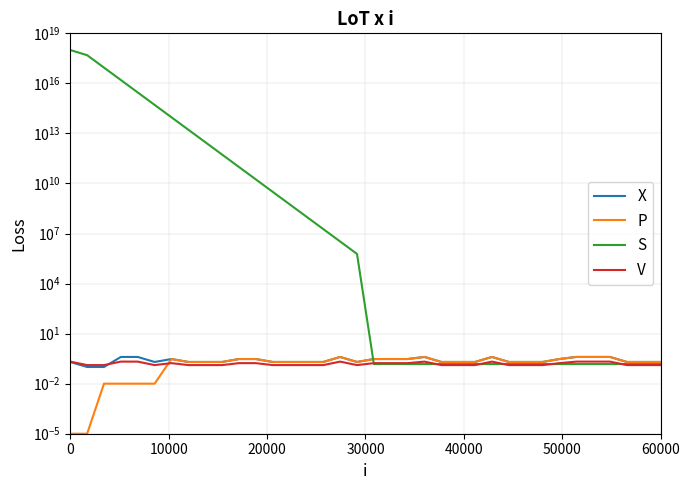

List the series in order of their peak value, highest first.

S, X, P, V